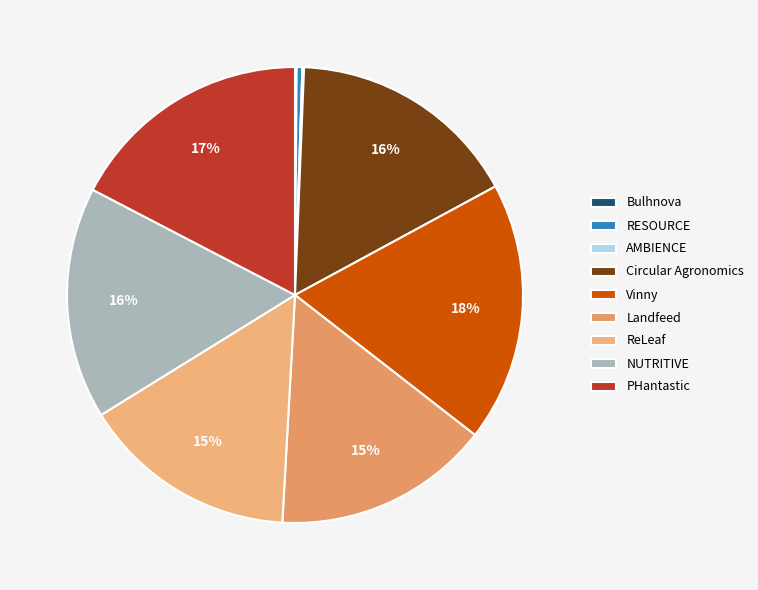

Is it true that ReLeaf is 15% of the pie?

True